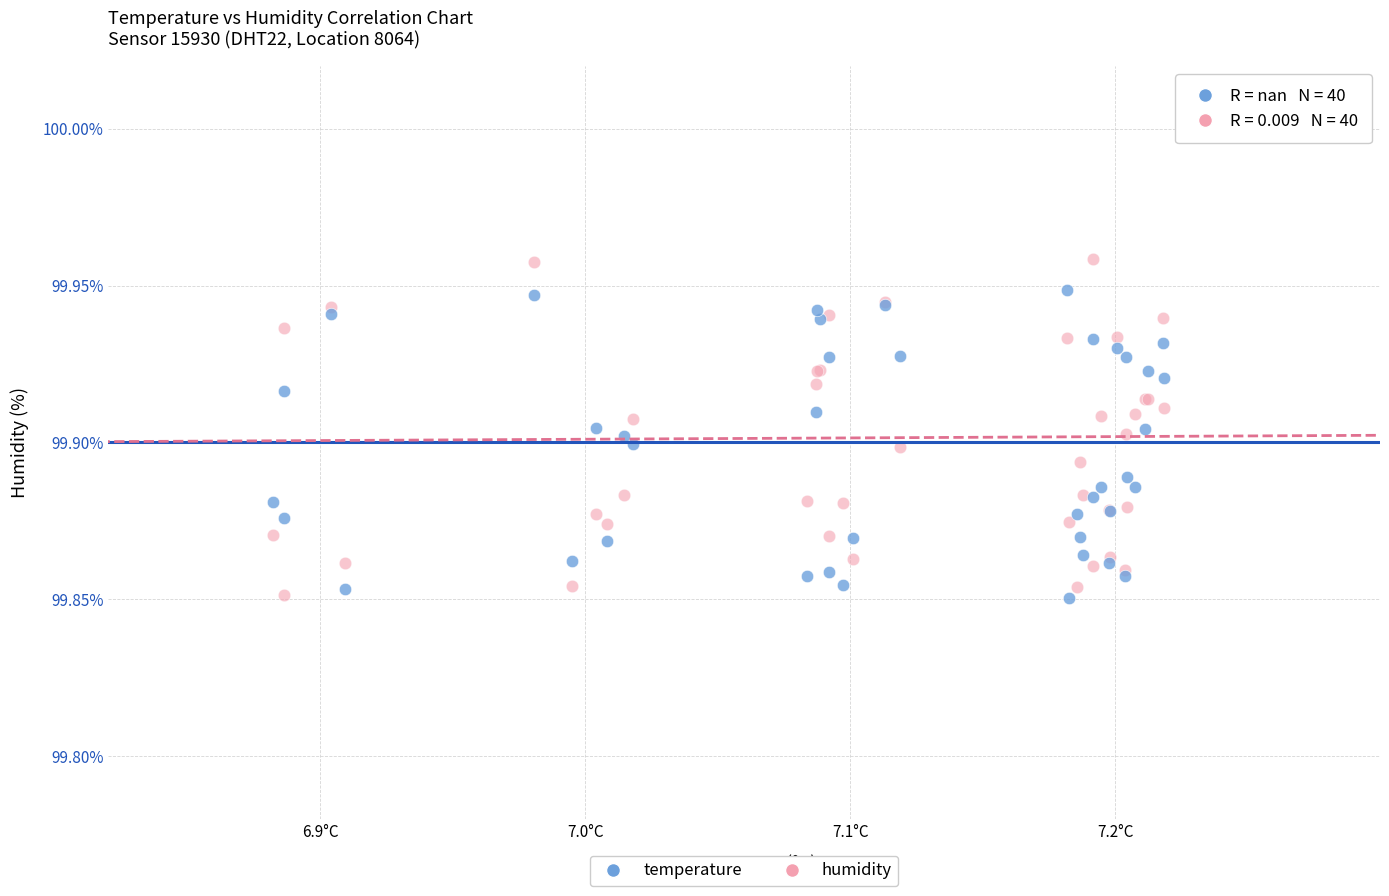

What is the X range (max minus min) for the scatter plot?

0.3